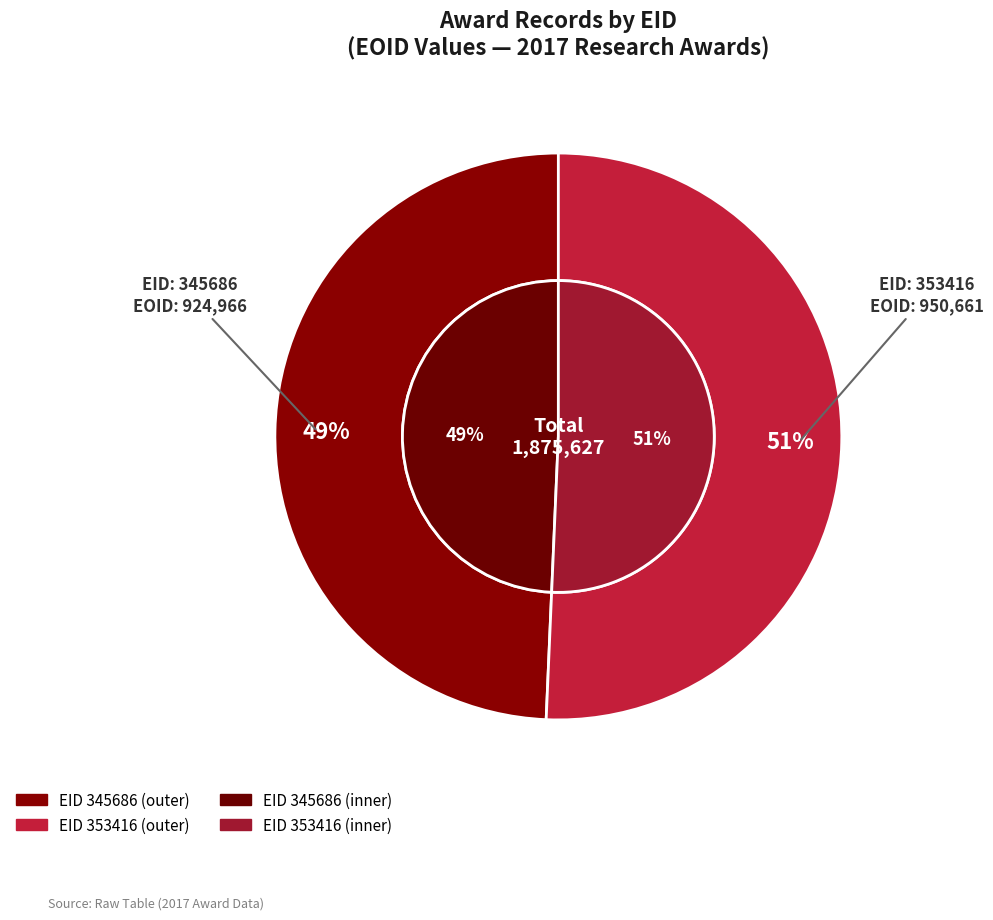

What is the smallest slice in the pie chart?

345686